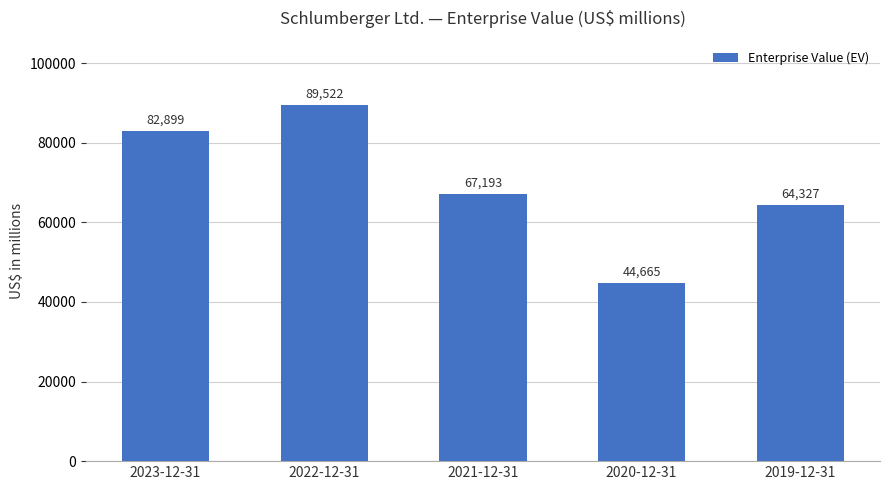

Between 2019-12-31 and 2023-12-31, which is larger?

2023-12-31